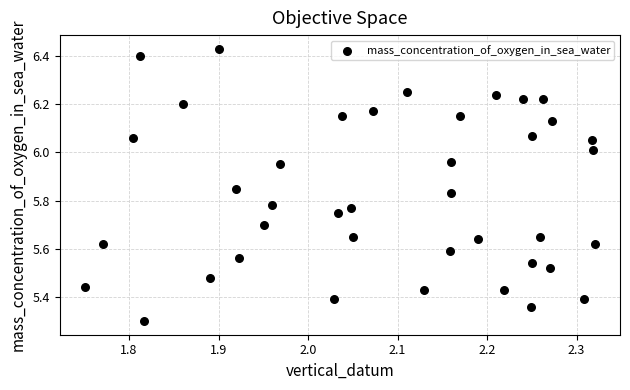

What Y value in the scatter plot is closest to 5?

5.3